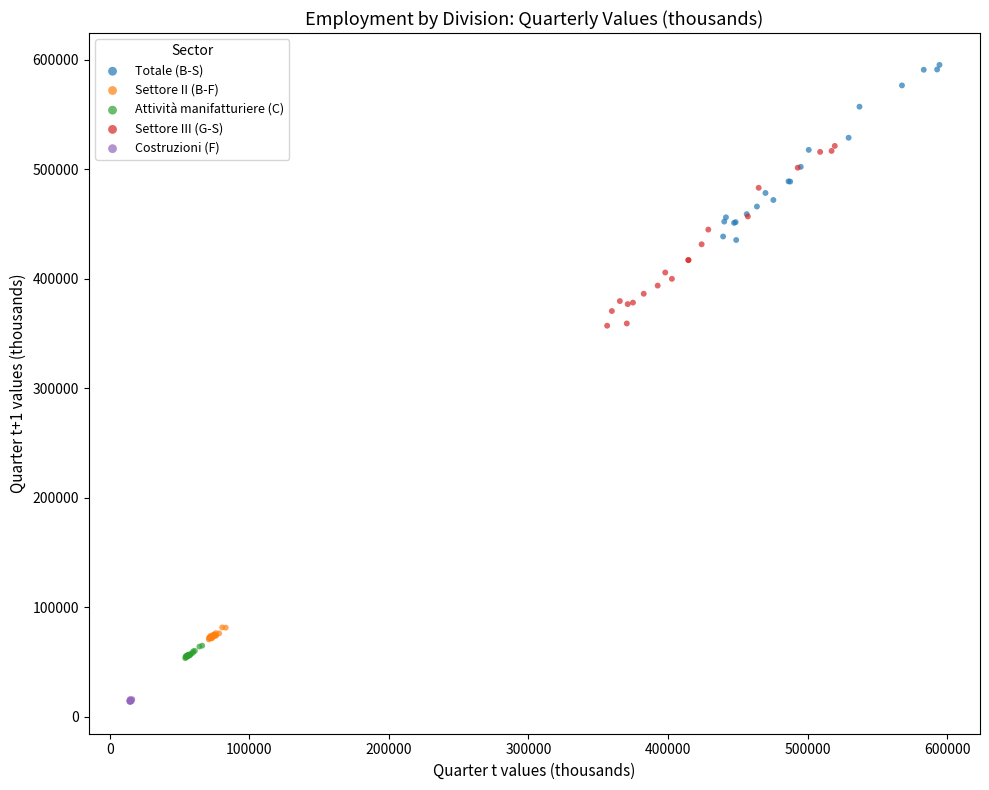

Which series contains the highest Y value?

Totale (B-S)